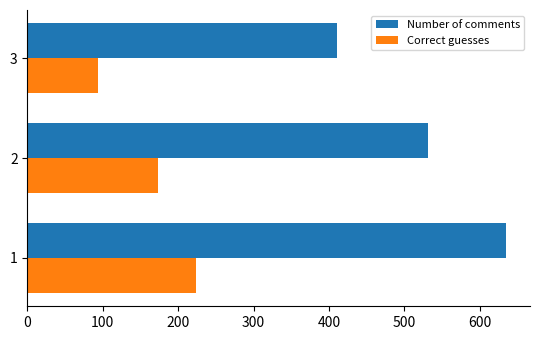

List the labels in order of Number of comments value, largest first.

1, 2, 3